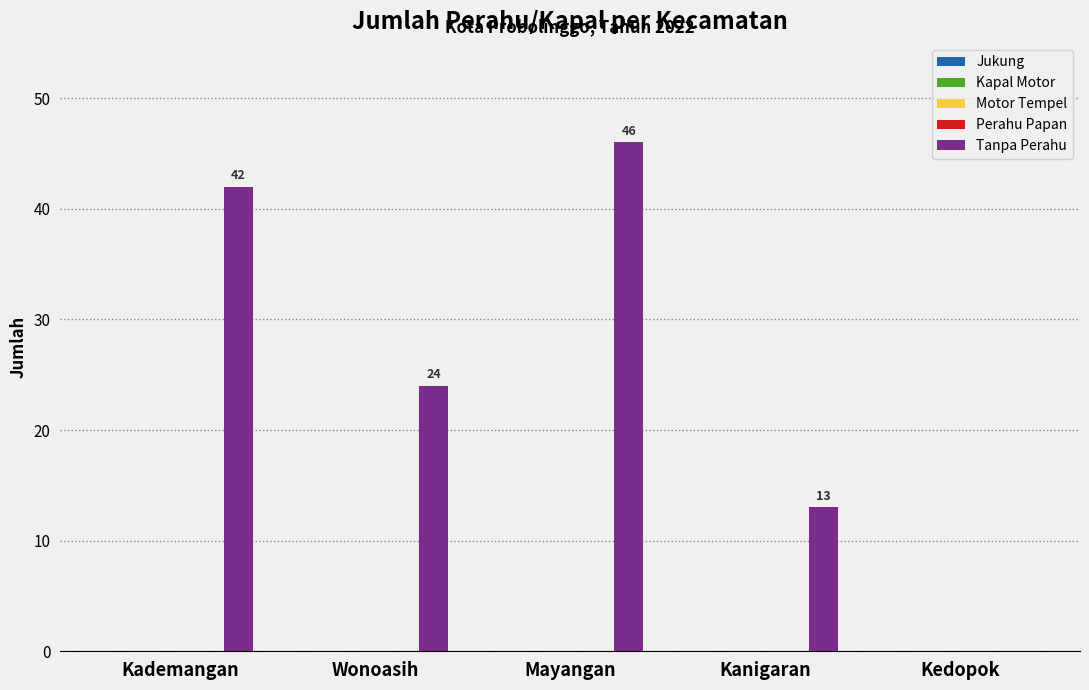

What is the greatest value displayed?

46